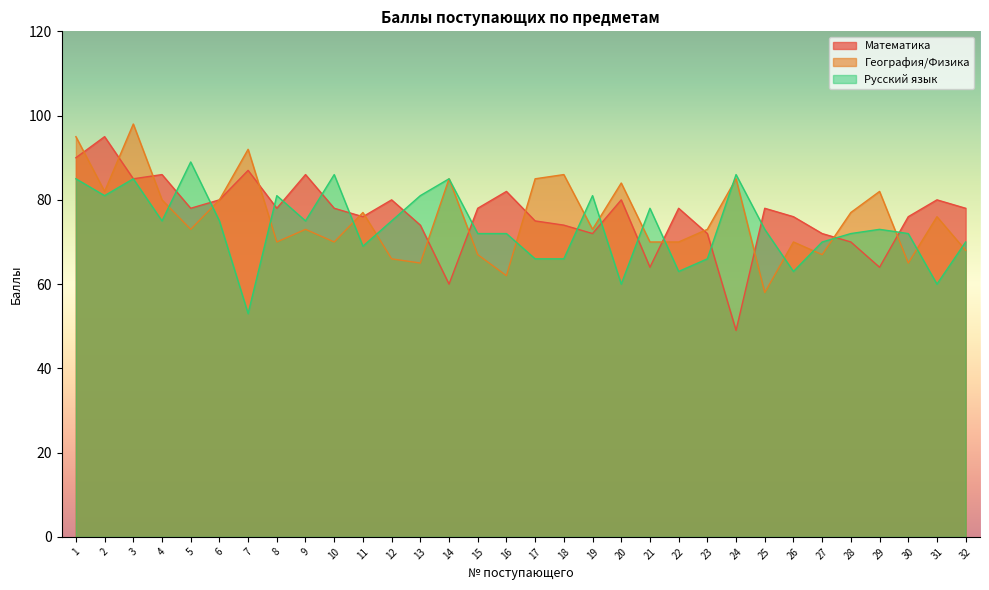

How many lines are shown in the chart?

3